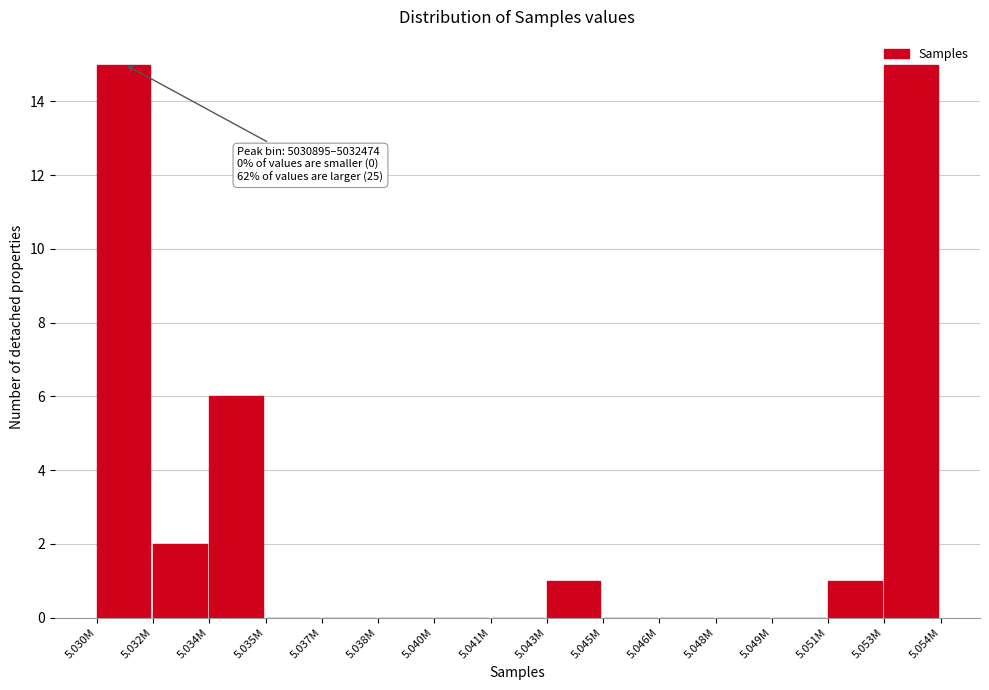

Where is the data nearest to the value 7?

5.034M